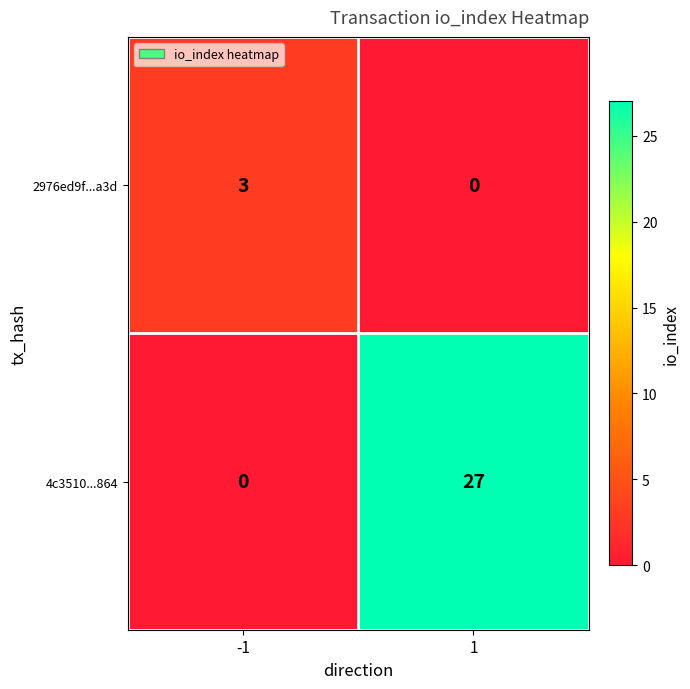

Which series has the widest spread of values?

4c3510...864